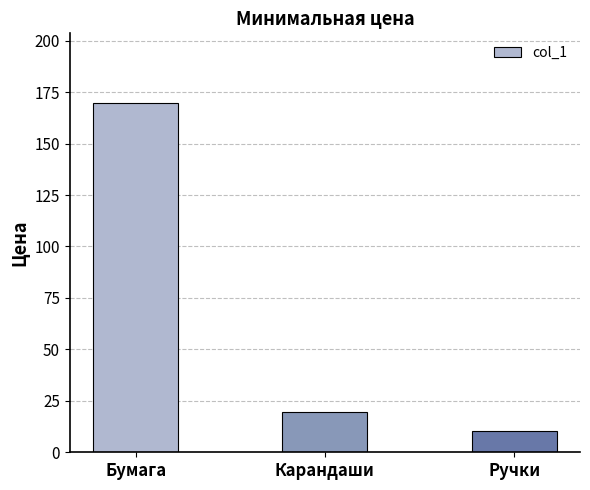

Count the number of values greater than 19.

2